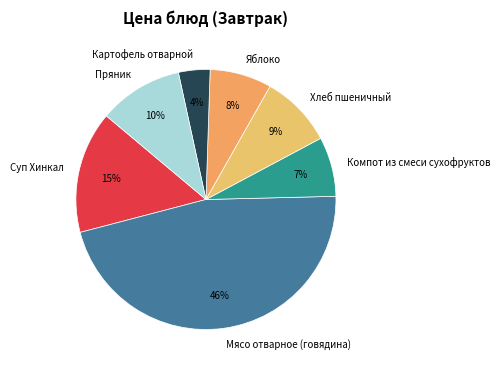

Which category has the smallest portion of the pie?

Картофель отварной